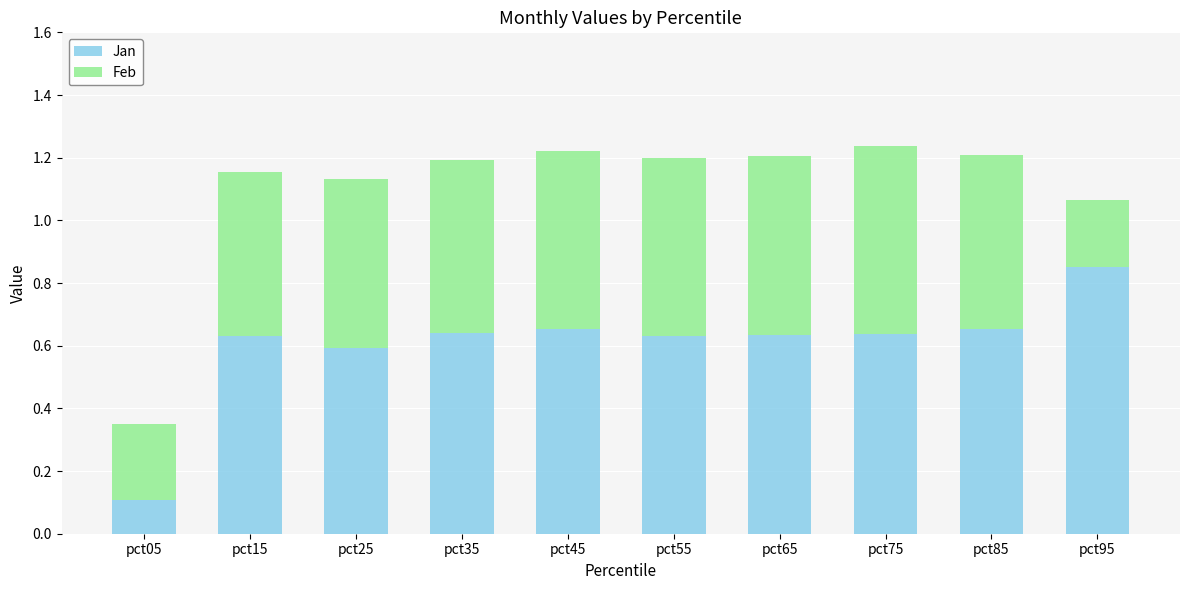

Count the Jan values in the range 0 to 1.

10